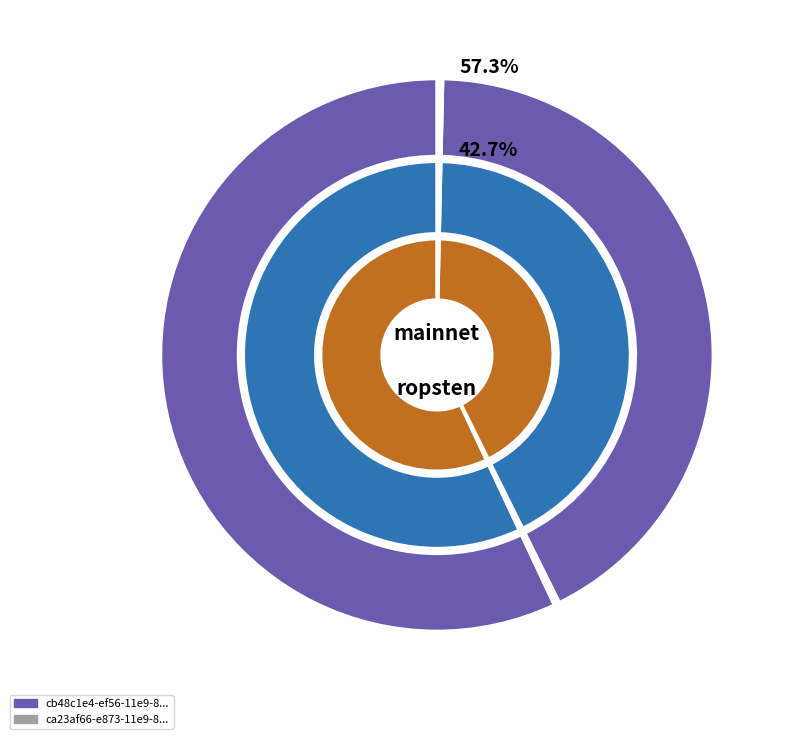

Which category accounts for the majority?

cb48c1e4-ef56-11e9-8045-1ad8d6159d63